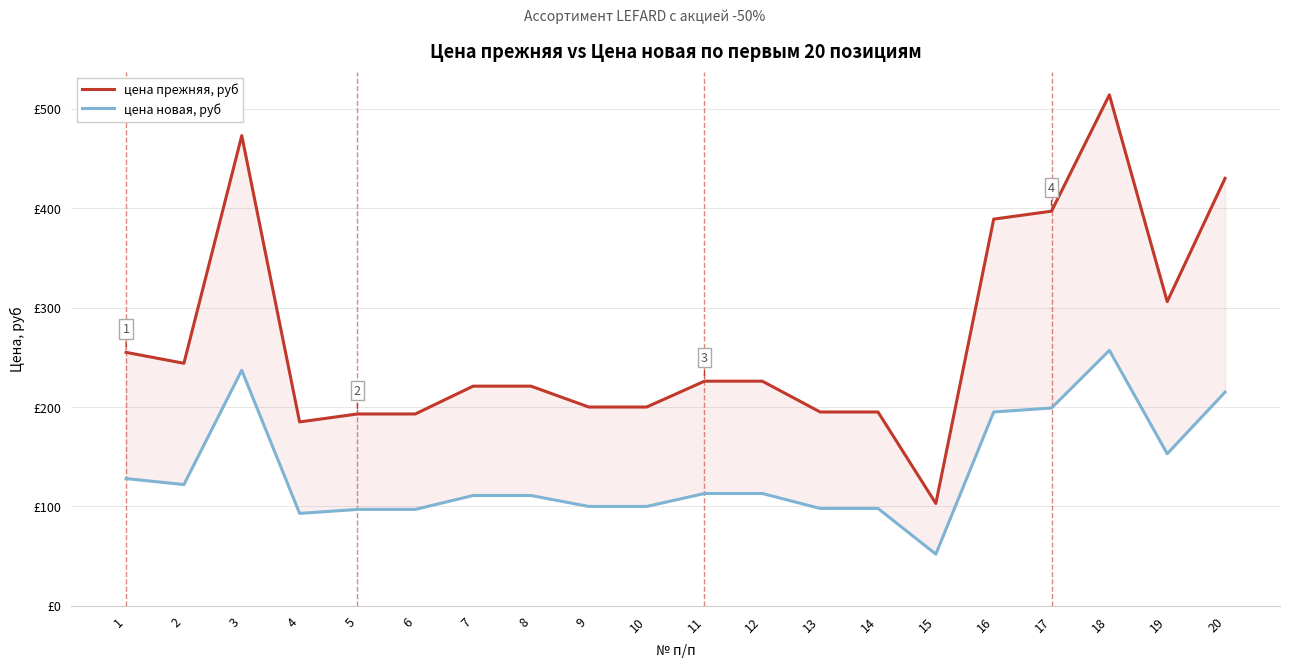

Which series changed the most between 16 and 20?

цена прежняя, руб